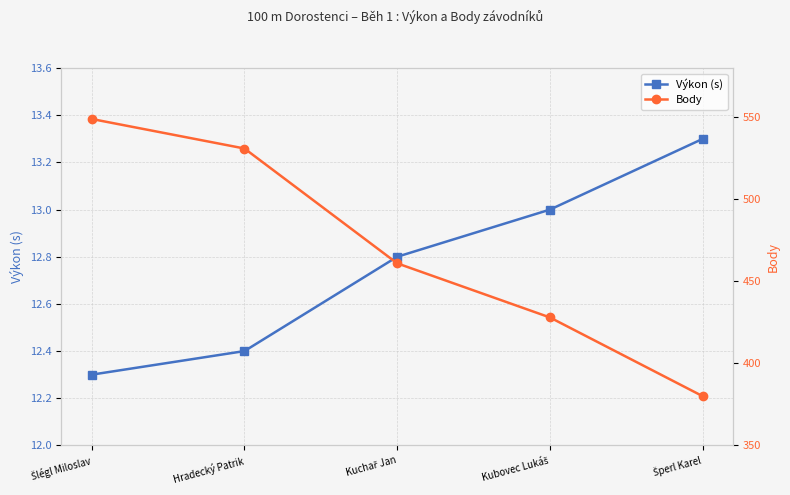

Where is Body nearest to the value 464?

Kuchař Jan